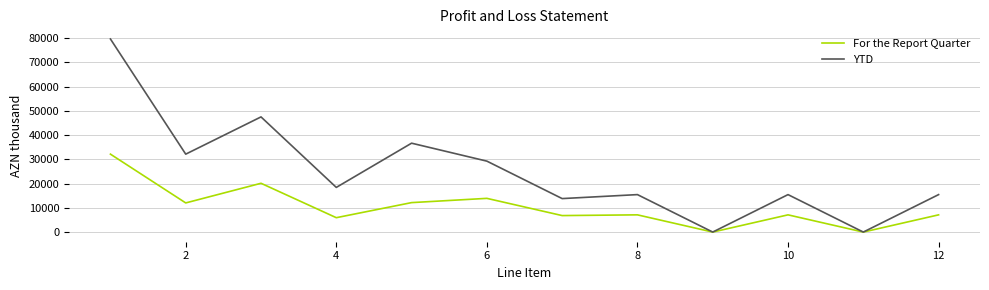

Which series has the largest range (max minus min)?

YTD